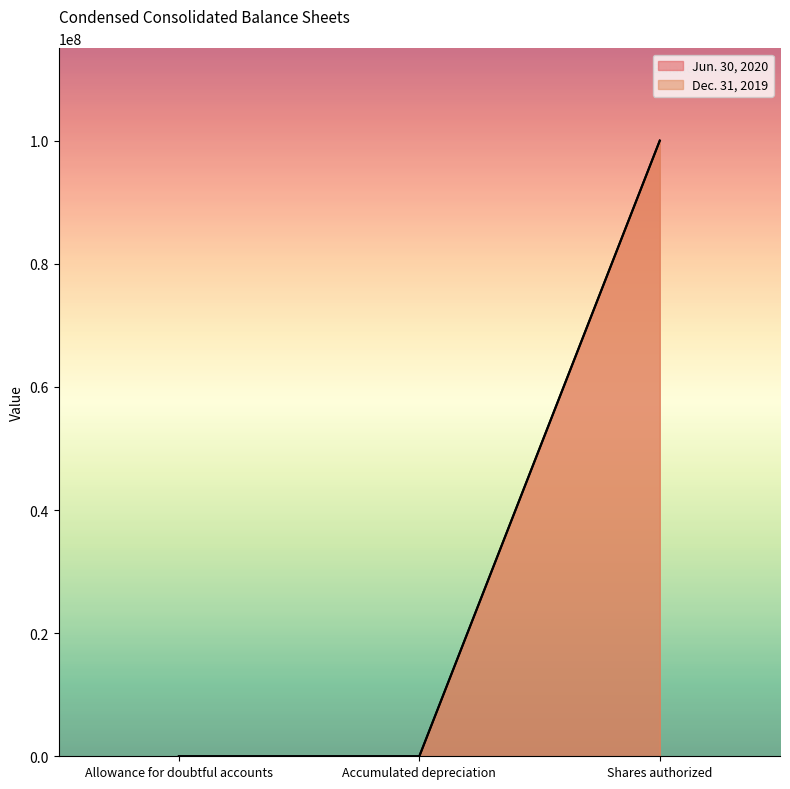

Does the chart display data point markers on the line(s)?

No